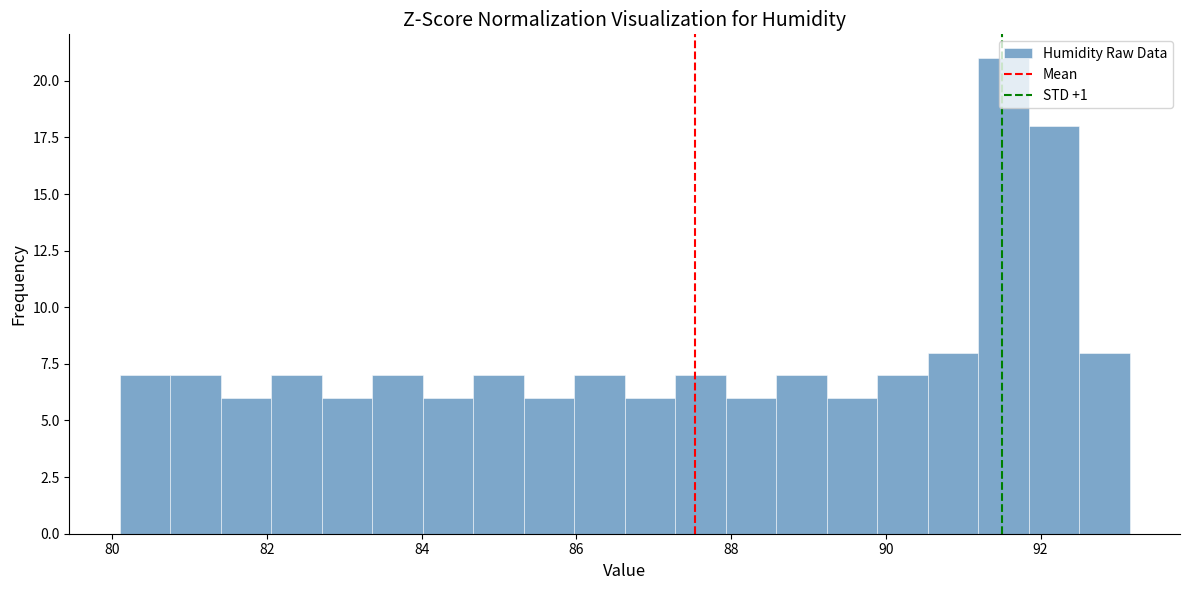

Around what value on the x-axis is the tallest bar? Give the approximate position of its centre, as read against the axis.

91.6